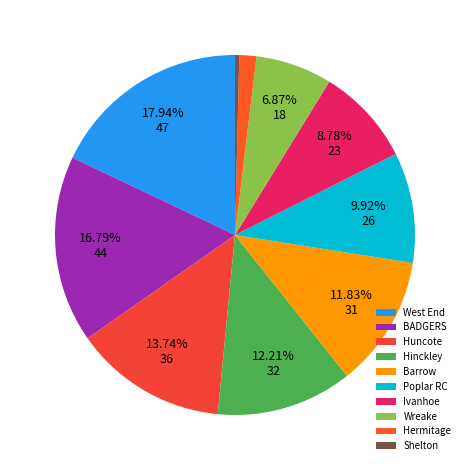

Approximately how many times larger is the value at Hermitage compared to Huncote?

0.1